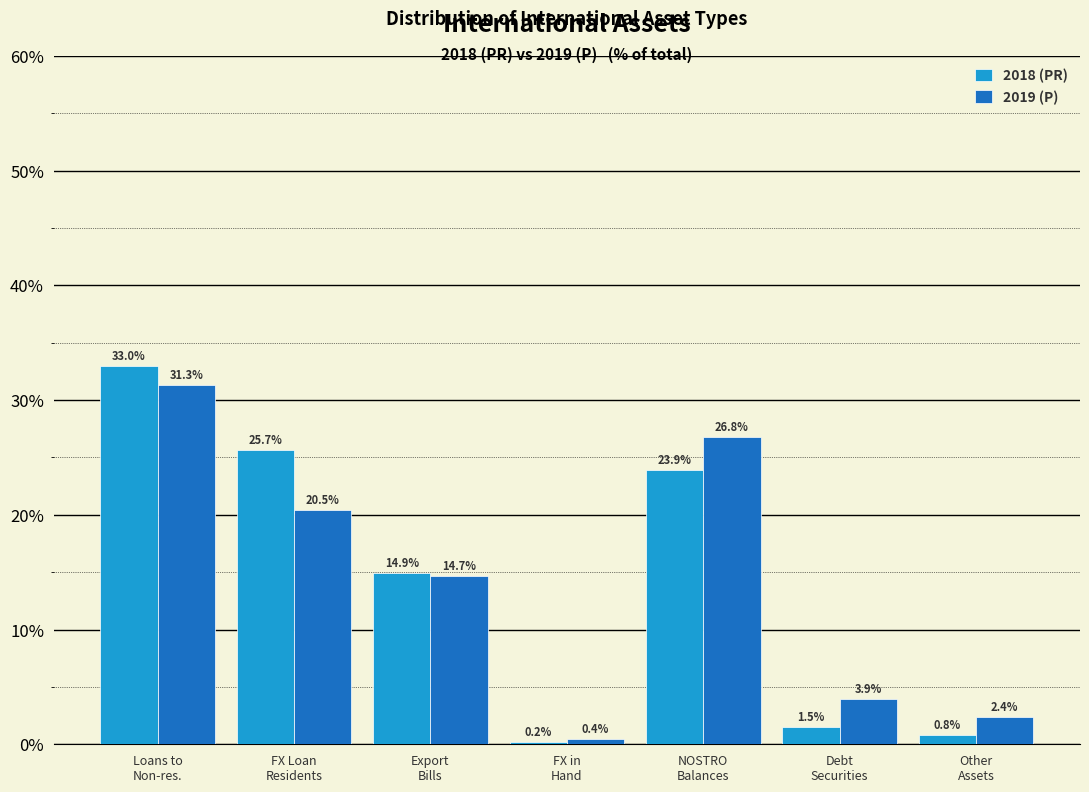

What is the sum of all 2018 (PR) values?

100.0